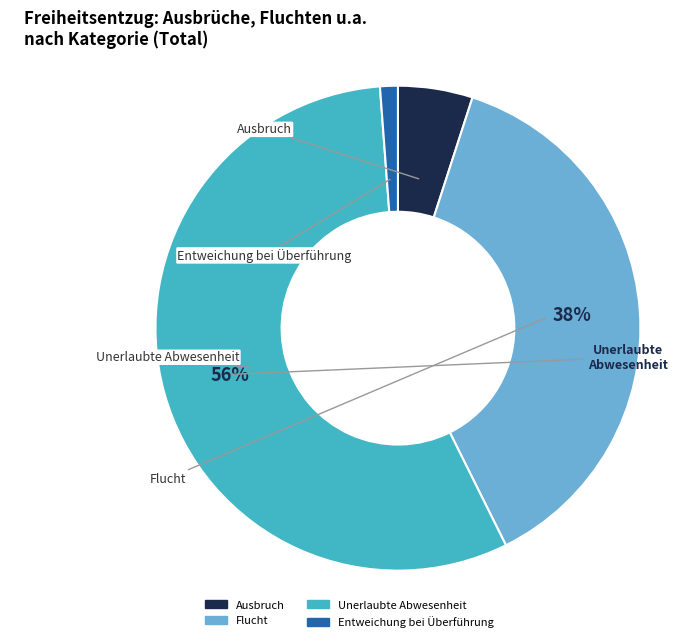

The Entweichung bei Überführung slice represents 1% of the pie. True or false?

True